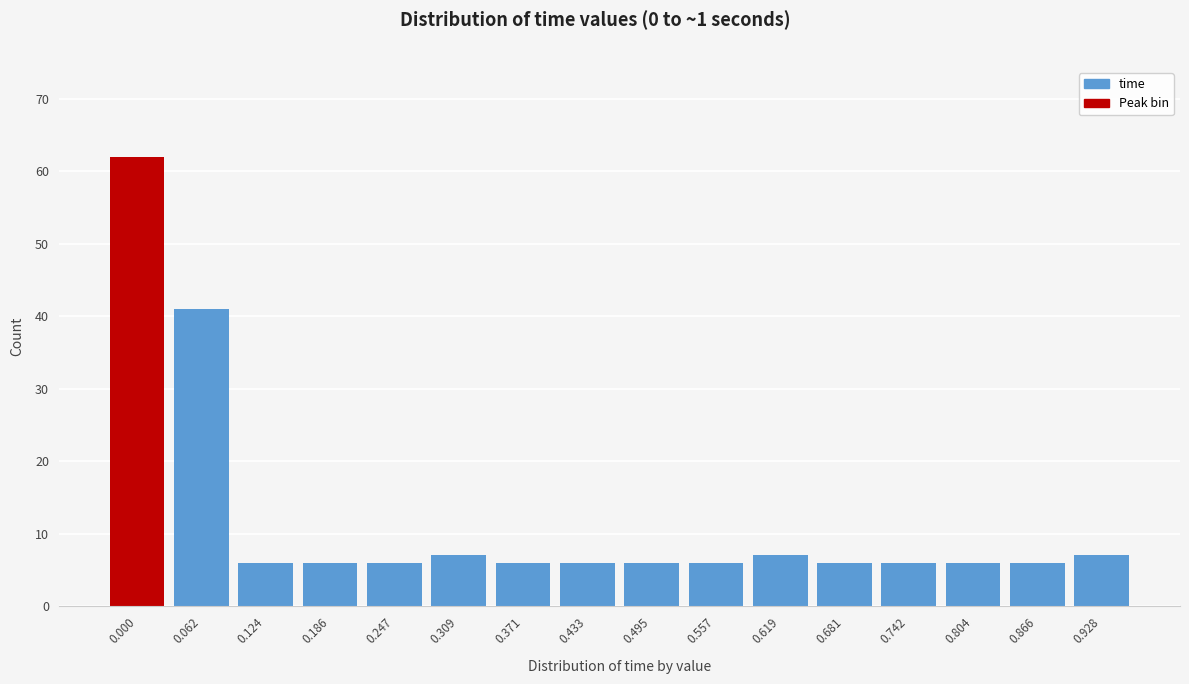

Reading left to right, extract all data points from this chart.

0.000=62	0.062=41	0.124=6	0.186=6	0.247=6	0.309=7	0.371=6	0.433=6	0.495=6	0.557=6	0.619=7	0.681=6	0.742=6	0.804=6	0.866=6	0.928=7